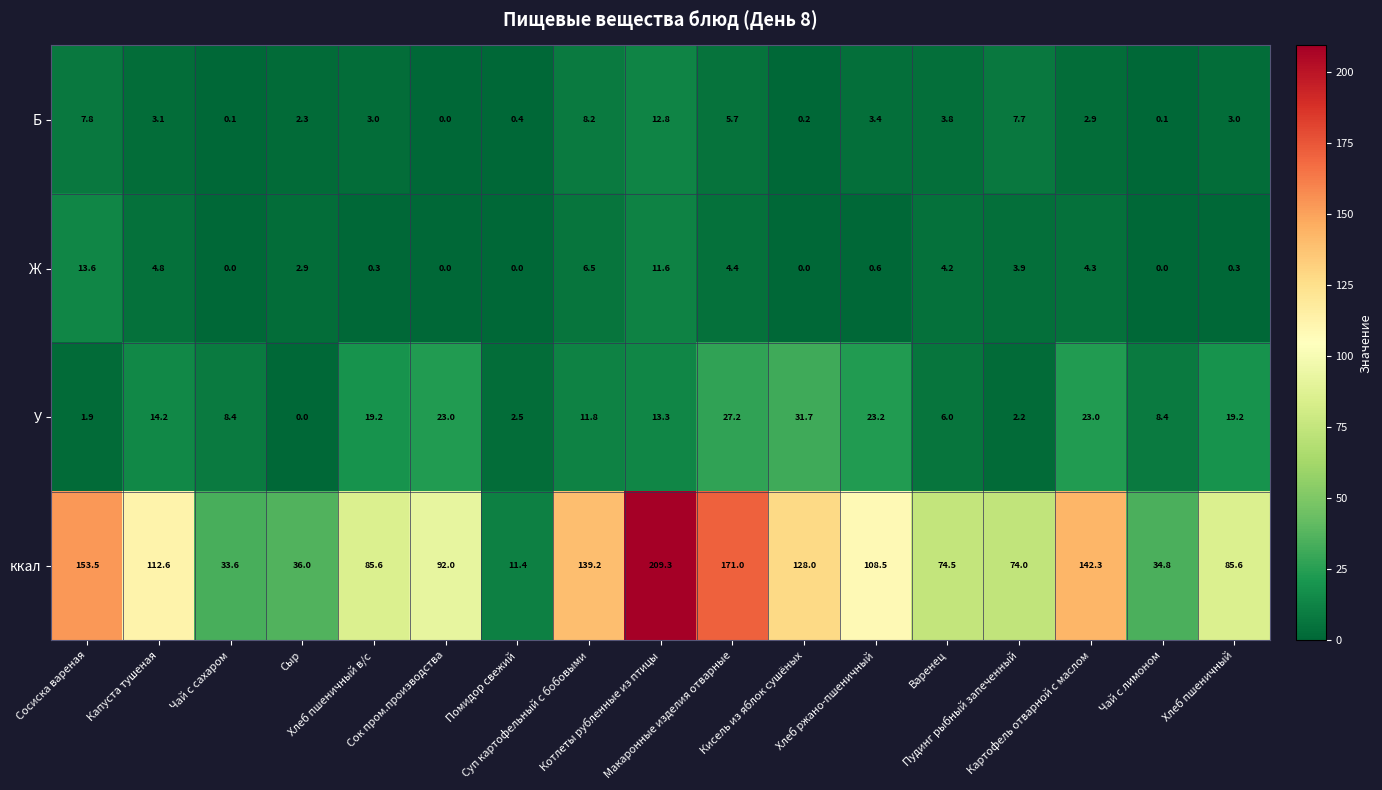

At how many categories does at least one series exceed 48?

13